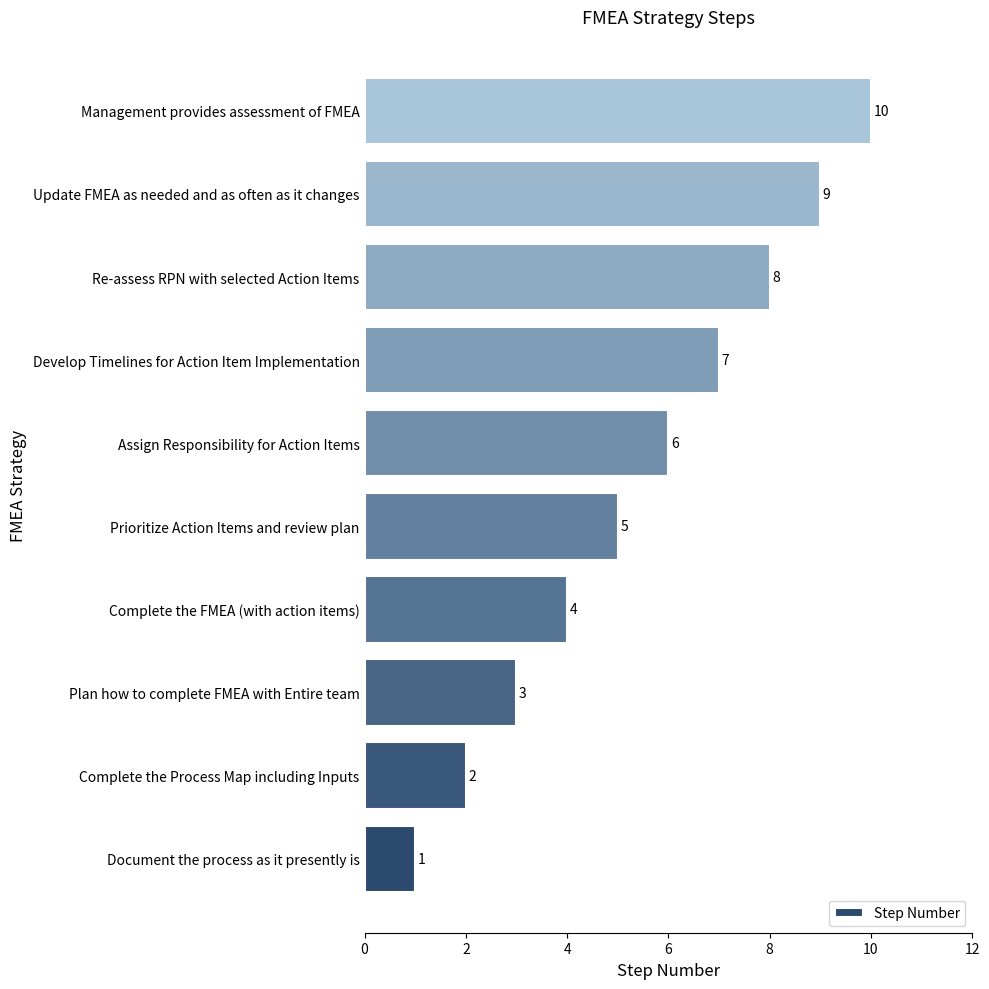

At which category does the chart reach its peak across all series?

Management provides assessment of FMEA